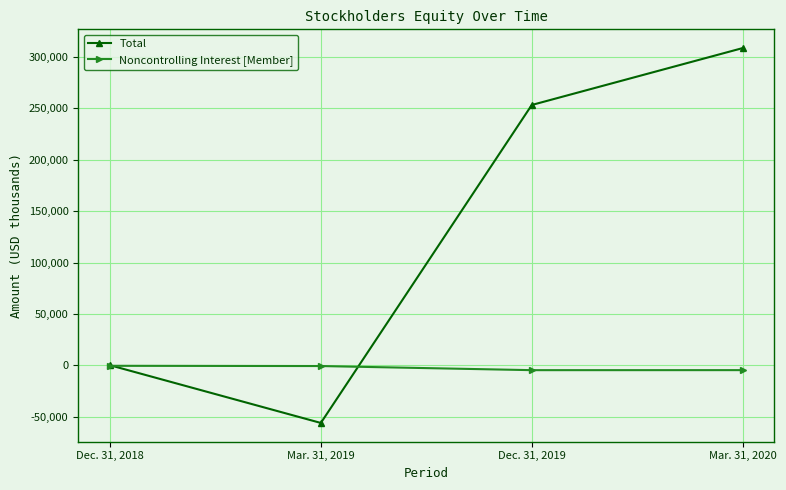

How many data points does each series have?

4